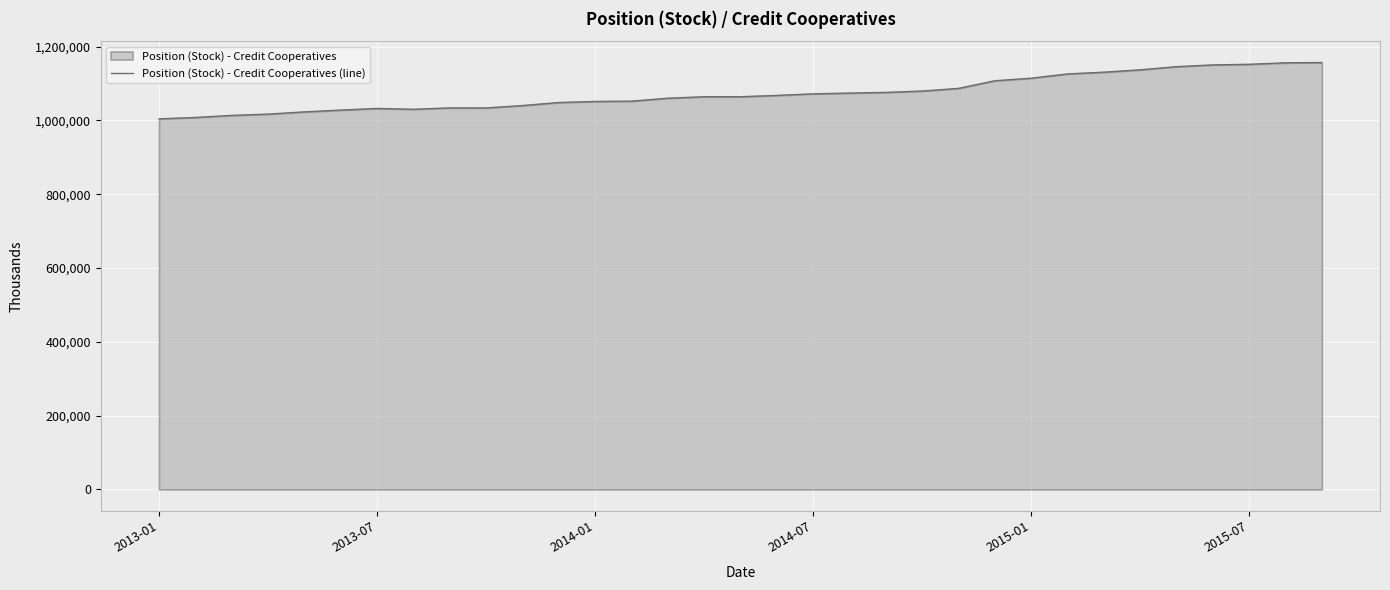

At which category does the chart reach its minimum across all series?

2013-01